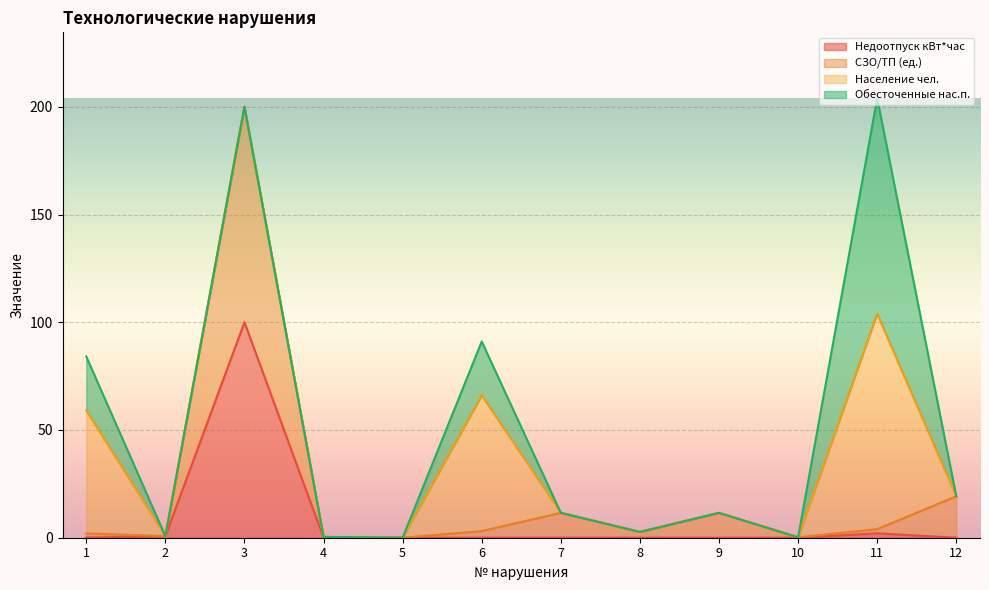

How many data points in СЗО/ТП (ед.) are less than 3?

6